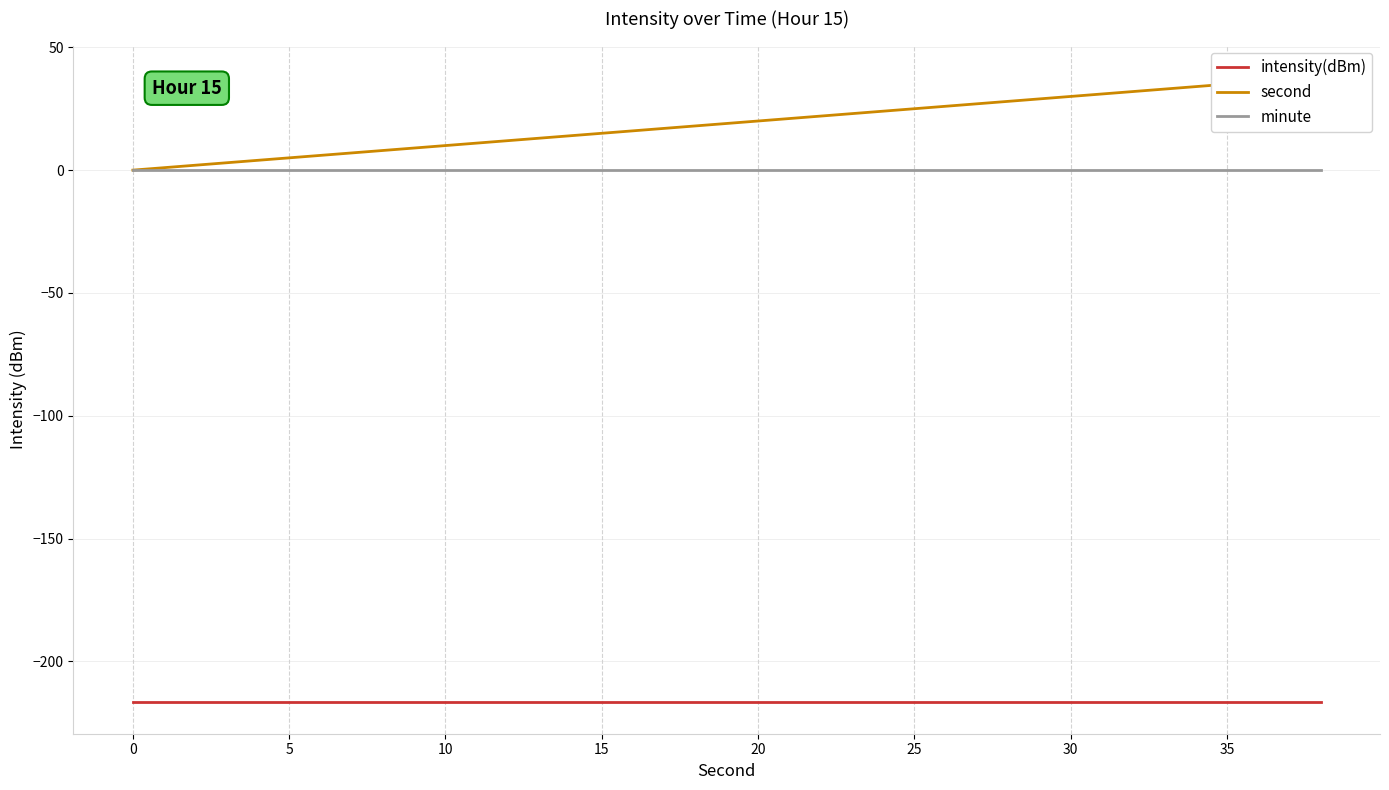

The value of intensity(dBm) at 30 is -109.5. True or false?

False